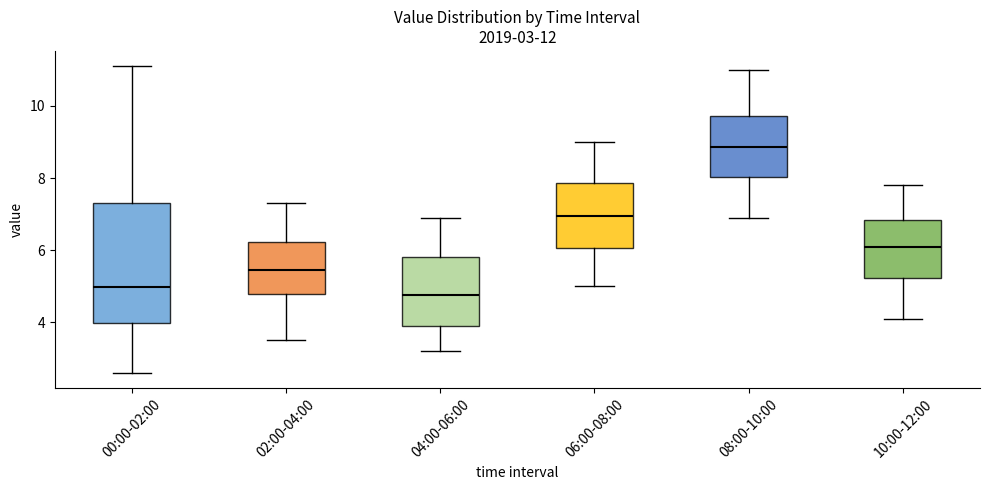

Which box's median line is the highest?

08:00-10:00